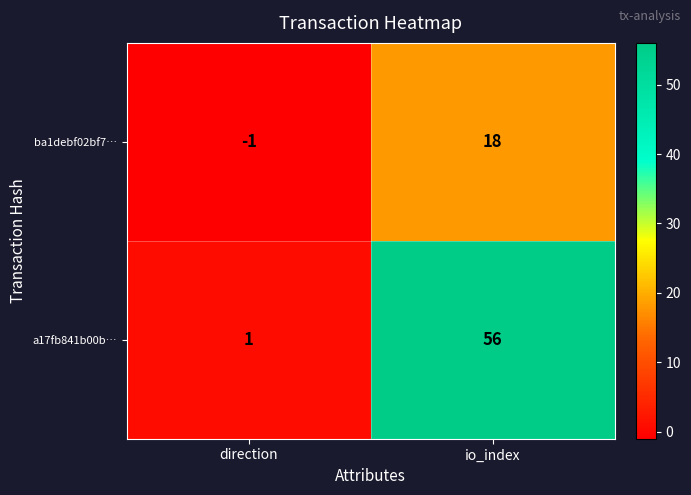

The value of a17fb841b00b… at io_index is 19. True or false?

False